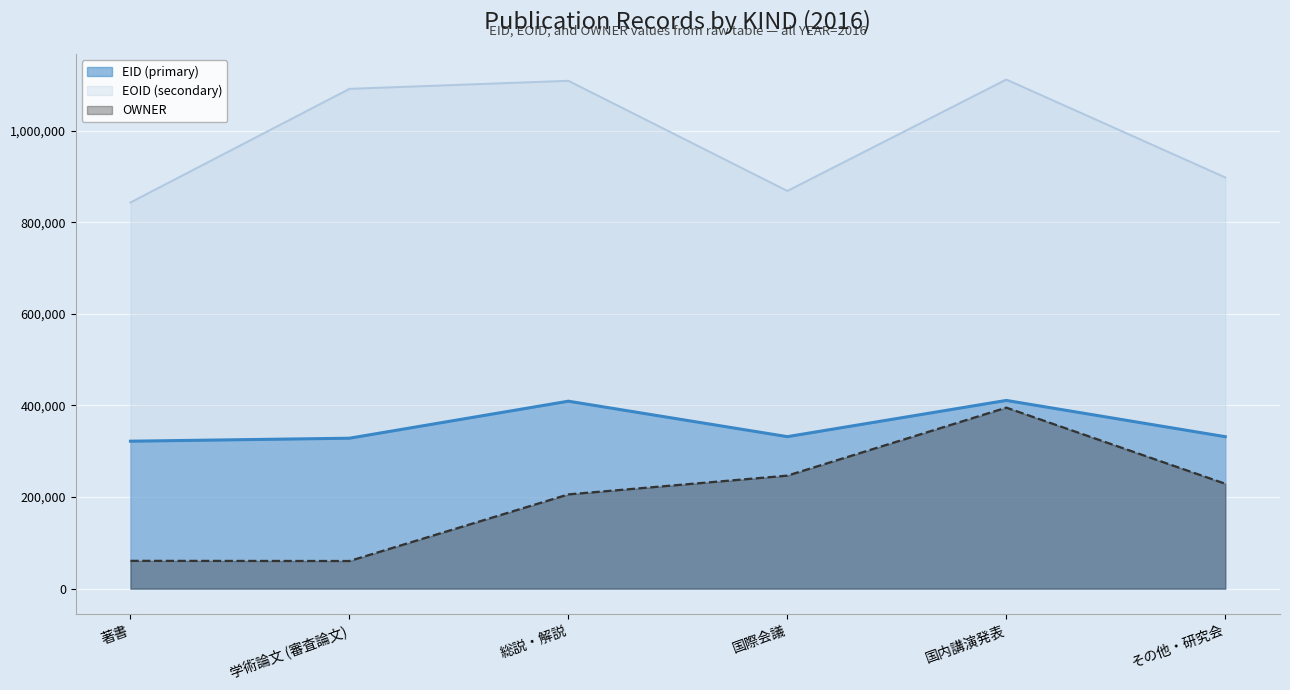

Rank the series by their maximum value, from highest to lowest.

EOID (secondary), EID (primary), OWNER